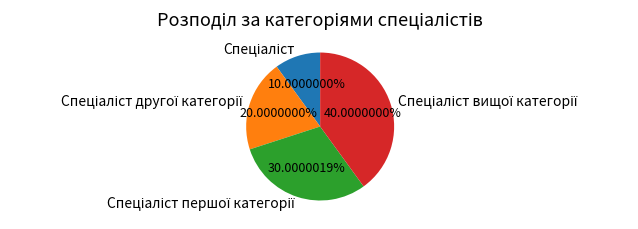

Does any single category account for the majority?

No